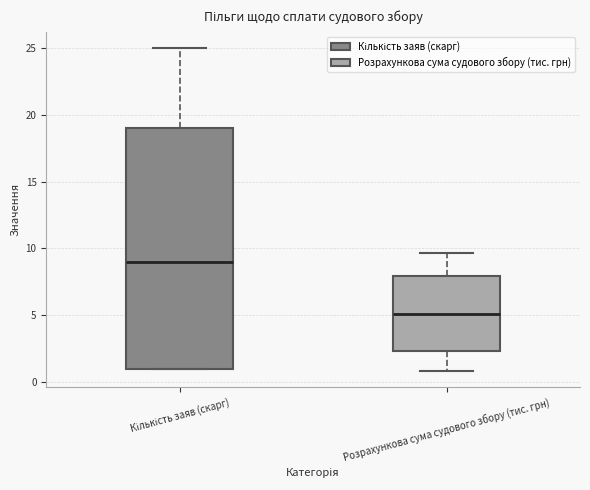

Where is the upper edge of the box for Розрахункова сума судового збору (тис. грн) on the y-axis? The values are not printed on the chart, so give them approximately, as read against the axis.

8.0